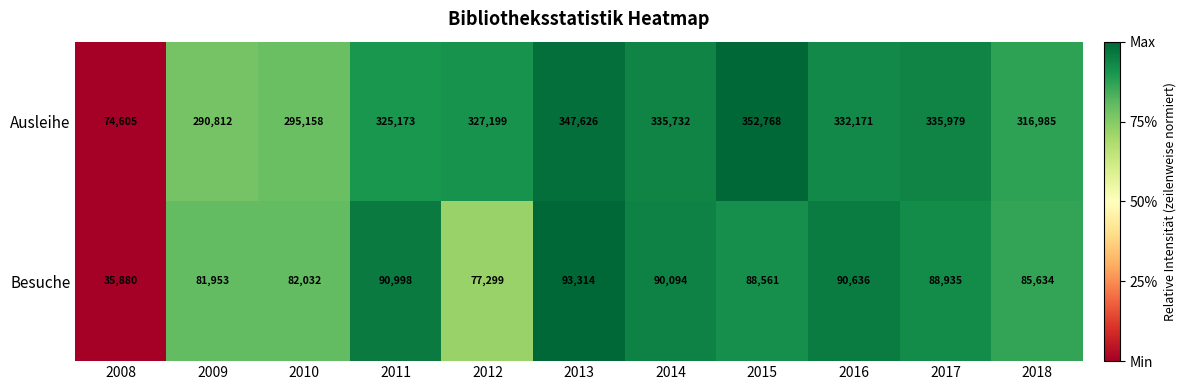

Is it true that Ausleihe equals 347626 at 2013?

True